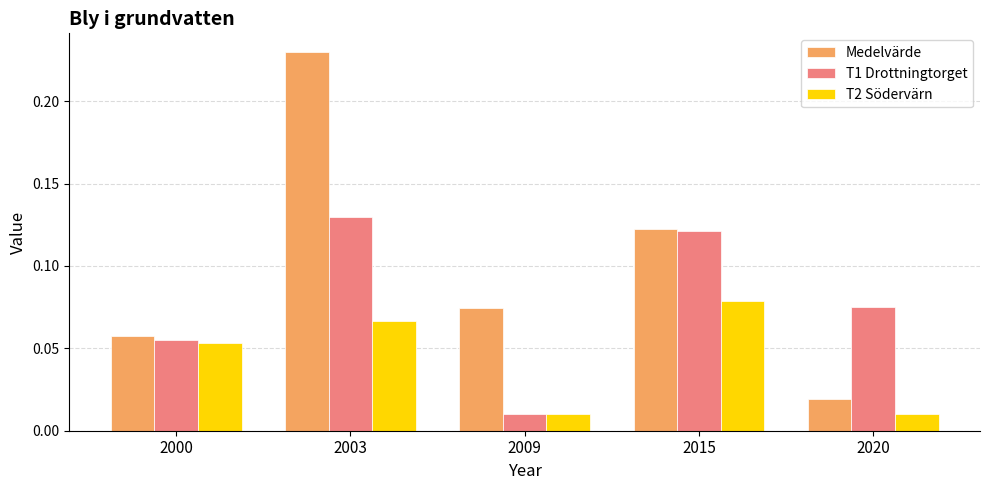

Rank the categories by Medelvärde value from lowest to highest.

2020, 2000, 2009, 2015, 2003